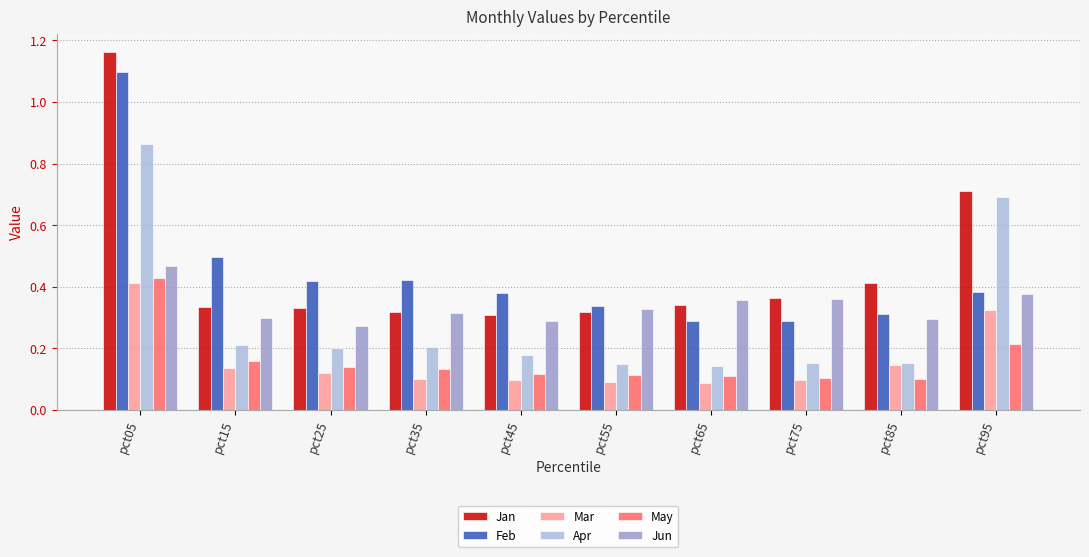

The value of May at pct95 is 0.1. True or false?

False